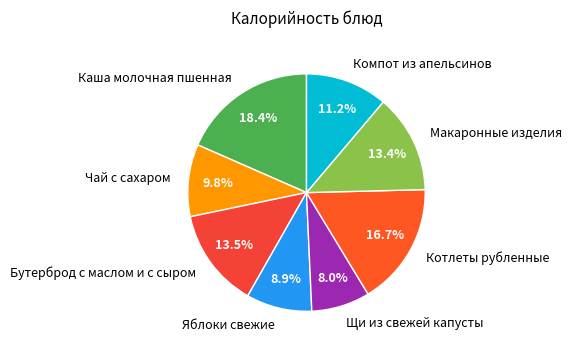

Is it true that Бутерброд с маслом и с сыром is 26% of the pie?

False